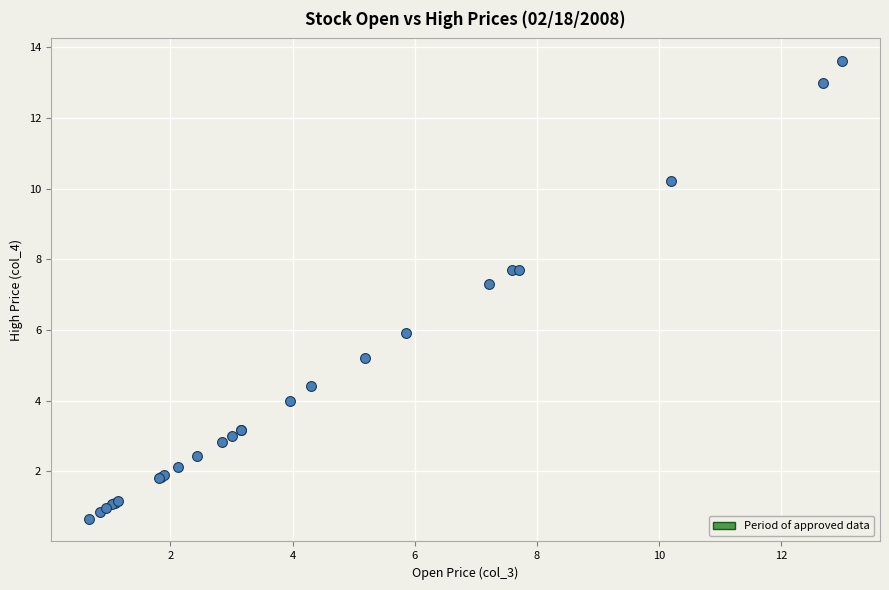

What Y value in the scatter plot is closest to 7?

7.3